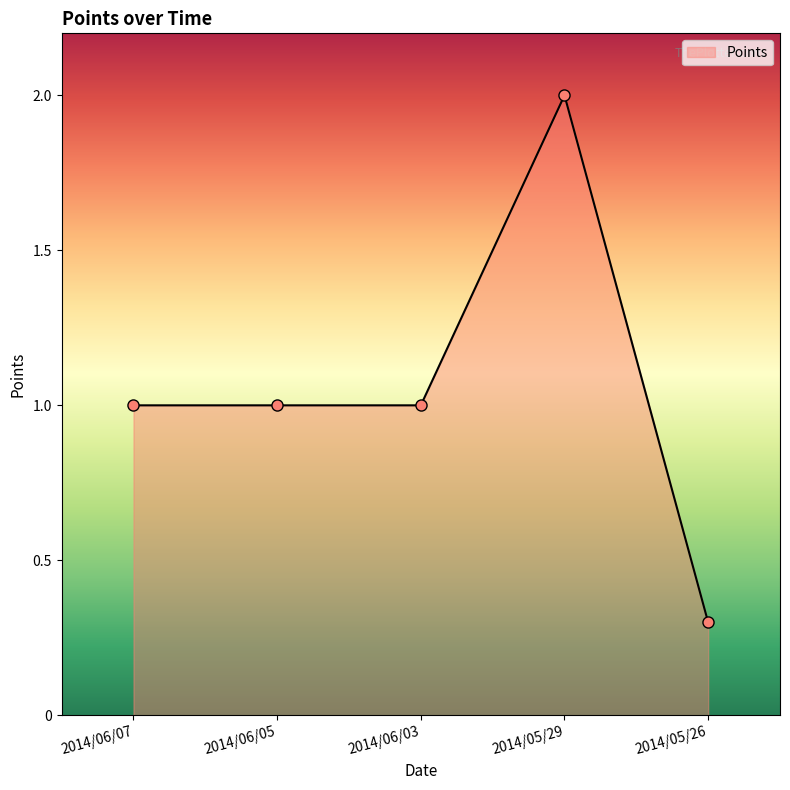

How many lines are shown in the chart?

1